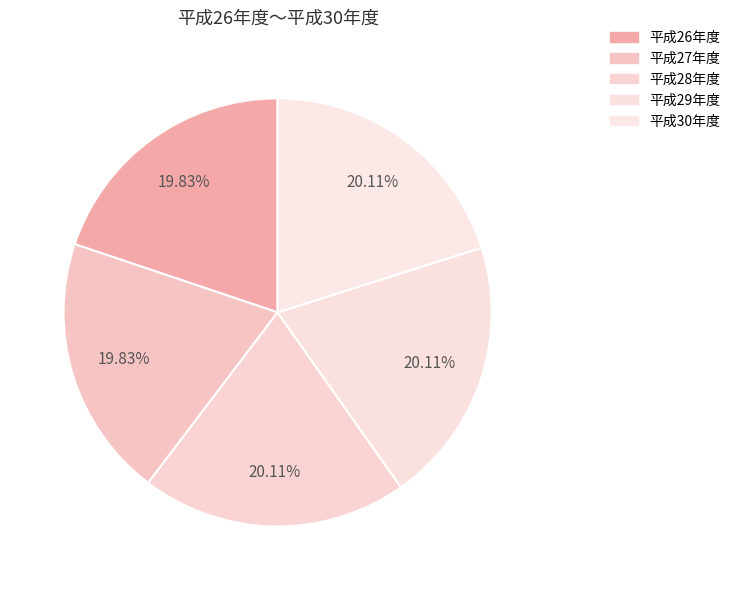

How many slices are in this pie chart?

5